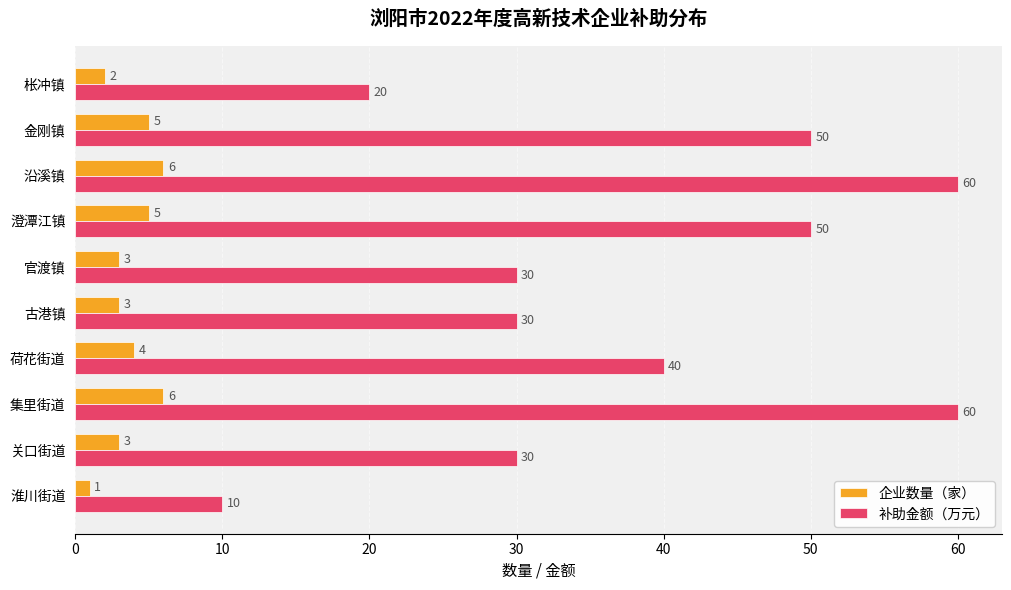

What are all the series names shown in the legend?

企业数量（家）, 补助金额（万元）